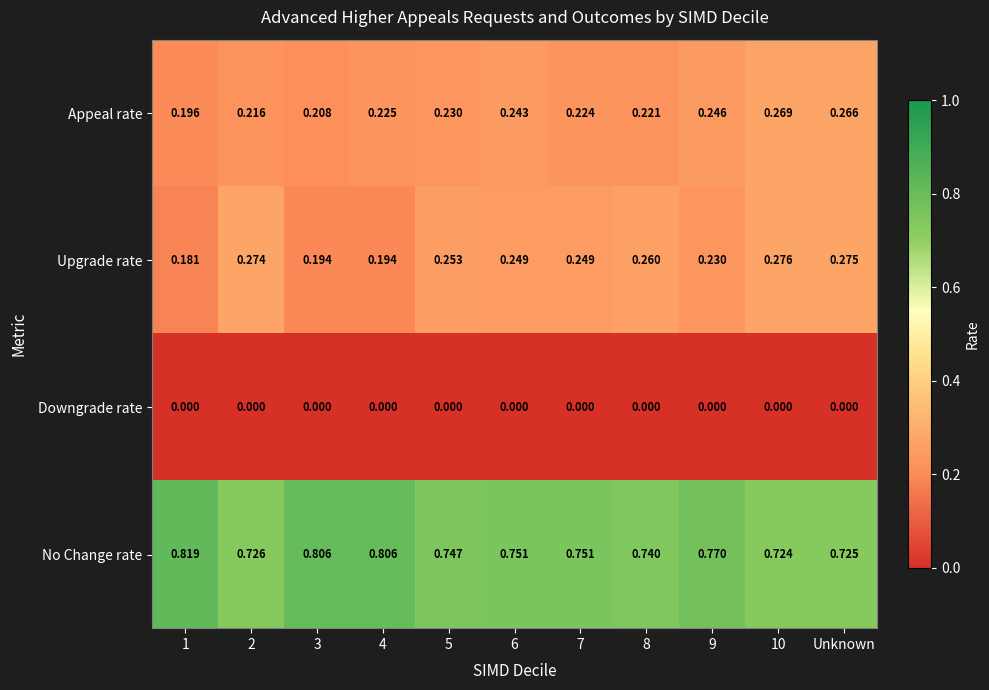

Rank the series at 6 from highest to lowest value.

No Change rate, Upgrade rate, Appeal rate, Downgrade rate